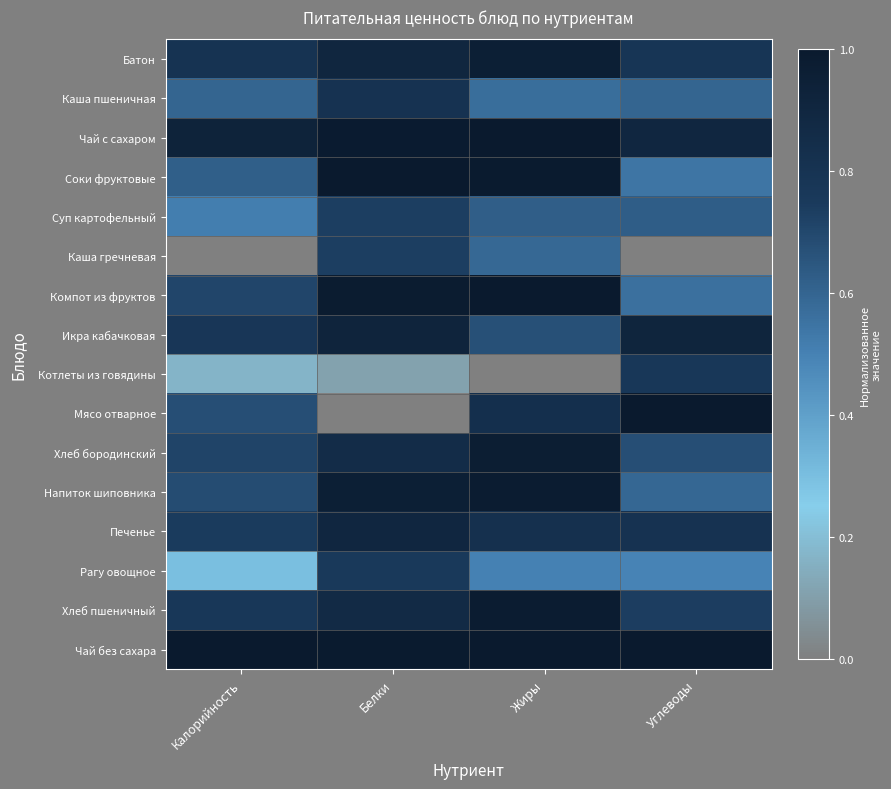

Reading right to left, transcribe all the data shown in this chart.

Батон: Углеводы=0.8	Жиры=1.0	Белки=0.9	Калорийность=0.8
Каша пшеничная: Углеводы=0.6	Жиры=0.6	Белки=0.8	Калорийность=0.6
Чай с сахаром: Углеводы=0.9	Жиры=1.0	Белки=1.0	Калорийность=0.9
Соки фруктовые: Углеводы=0.5	Жиры=1.0	Белки=1.0	Калорийность=0.6
Суп картофельный: Углеводы=0.6	Жиры=0.6	Белки=0.7	Калорийность=0.5
Каша гречневая: Углеводы=0.0	Жиры=0.6	Белки=0.7	Калорийность=0.0
Компот из фруктов: Углеводы=0.6	Жиры=1.0	Белки=1.0	Калорийность=0.7
Икра кабачковая: Углеводы=0.9	Жиры=0.7	Белки=0.9	Калорийность=0.8
Котлеты из говядины: Углеводы=0.8	Жиры=0.0	Белки=0.1	Калорийность=0.2
Мясо отварное: Углеводы=1.0	Жиры=0.8	Белки=0.0	Калорийность=0.7
Хлеб бородинский: Углеводы=0.7	Жиры=1.0	Белки=0.9	Калорийность=0.7
Напиток шиповника: Углеводы=0.6	Жиры=1.0	Белки=1.0	Калорийность=0.7
Печенье: Углеводы=0.8	Жиры=0.8	Белки=0.9	Калорийность=0.7
Рагу овощное: Углеводы=0.5	Жиры=0.5	Белки=0.8	Калорийность=0.3
Хлеб пшеничный: Углеводы=0.7	Жиры=1.0	Белки=0.9	Калорийность=0.8
Чай без сахара: Углеводы=1.0	Жиры=1.0	Белки=1.0	Калорийность=1.0